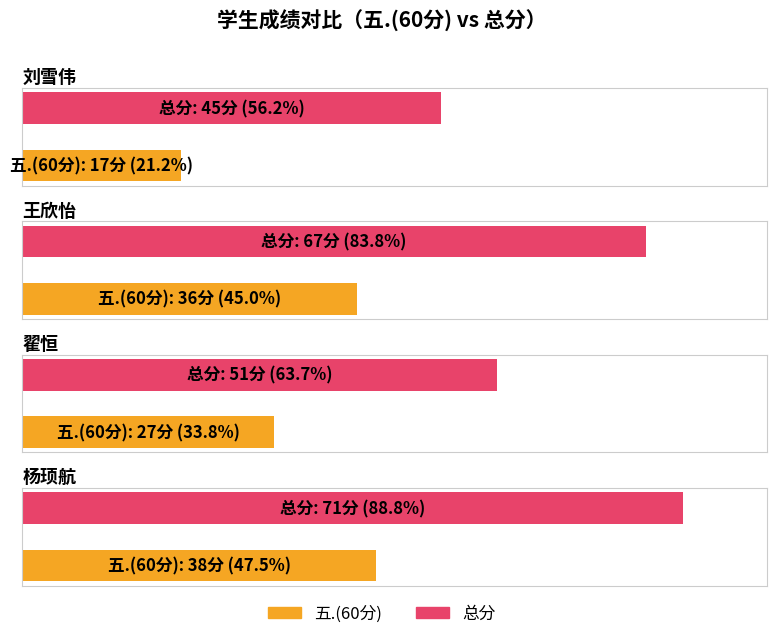

How many bars are there in total?

8